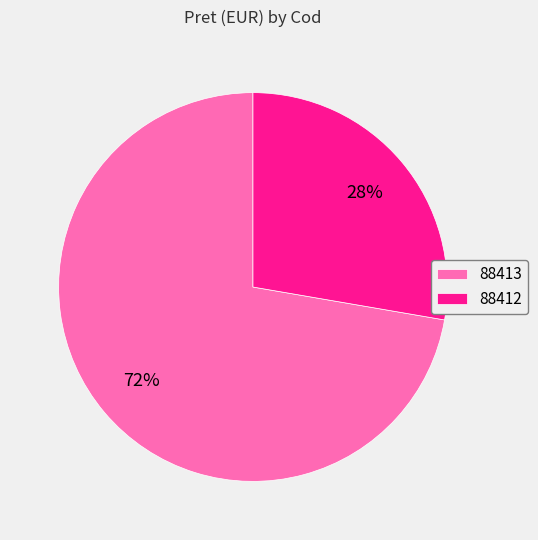

True or false: 88413 accounts for 72% of the total.

True